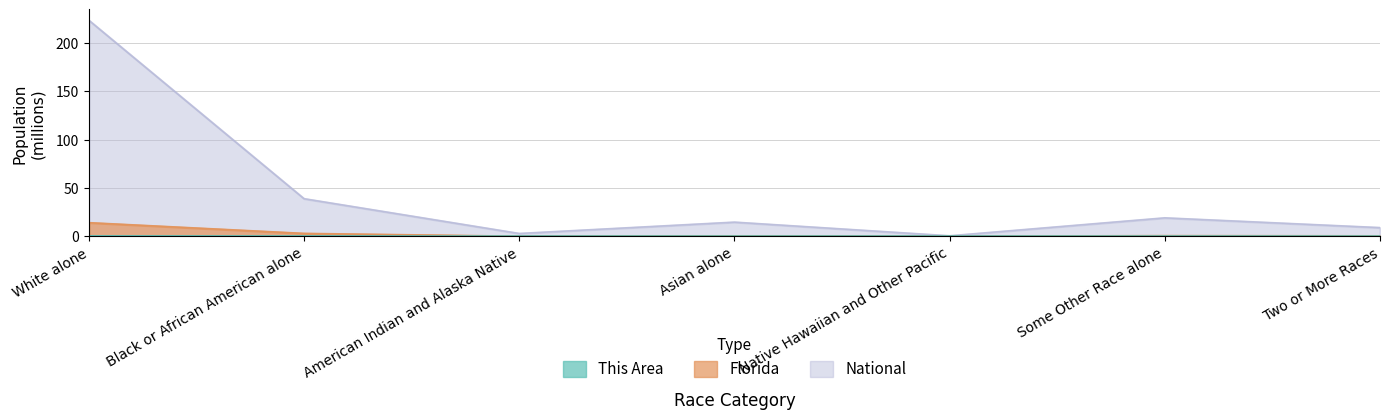

What is the difference between the maximum and minimum values in the Florida series?

14.1